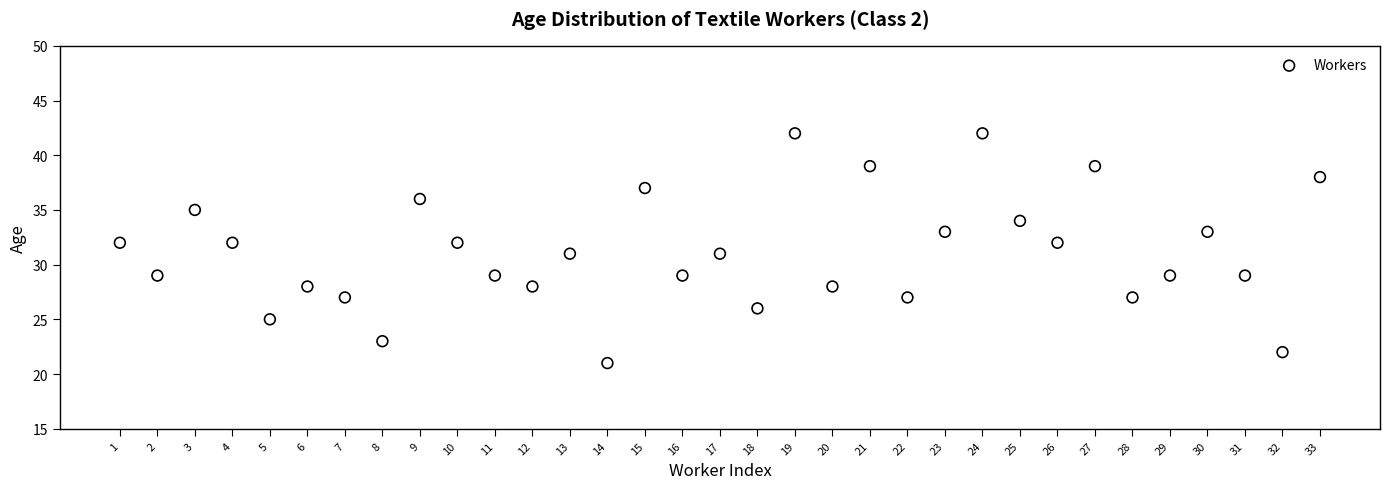

What is the range of X values (max minus min)?

32